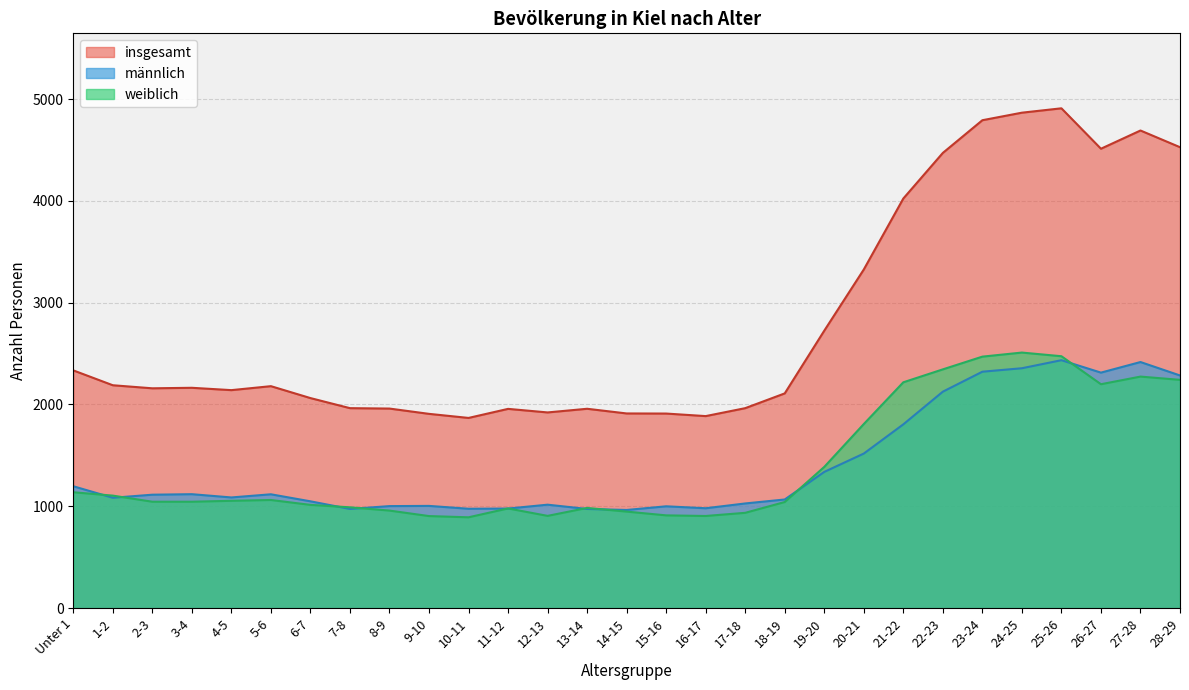

The weiblich series shows 1045 at 3-4. True or false?

True